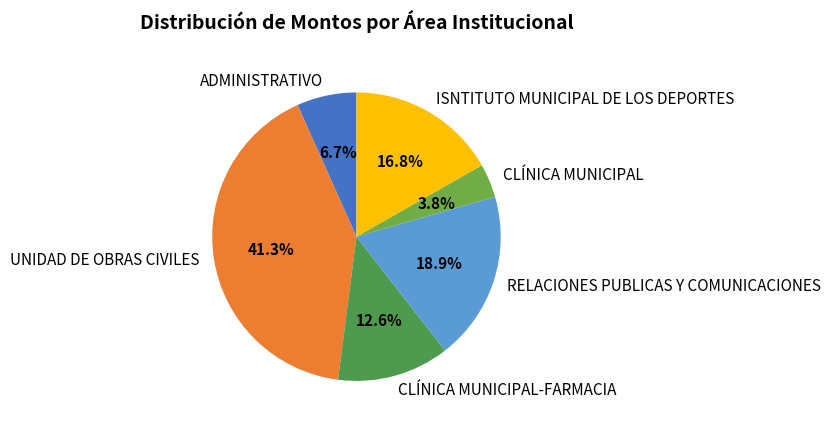

Approximately how many times larger is the value at ADMINISTRATIVO compared to RELACIONES PUBLICAS Y COMUNICACIONES?

0.4